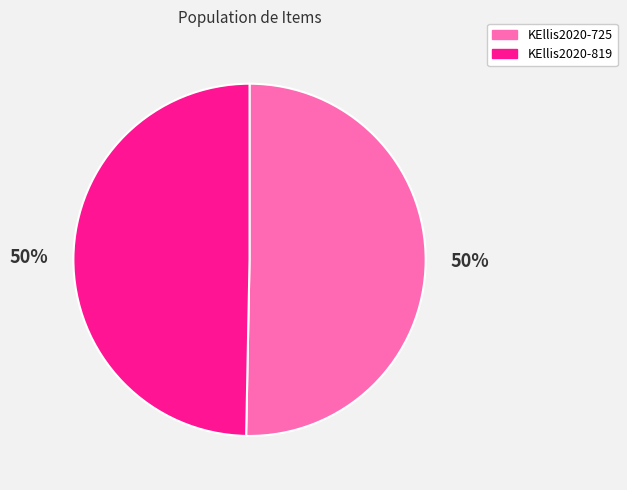

Is the sum of KEllis2020-725 and KEllis2020-819 greater than half?

Yes